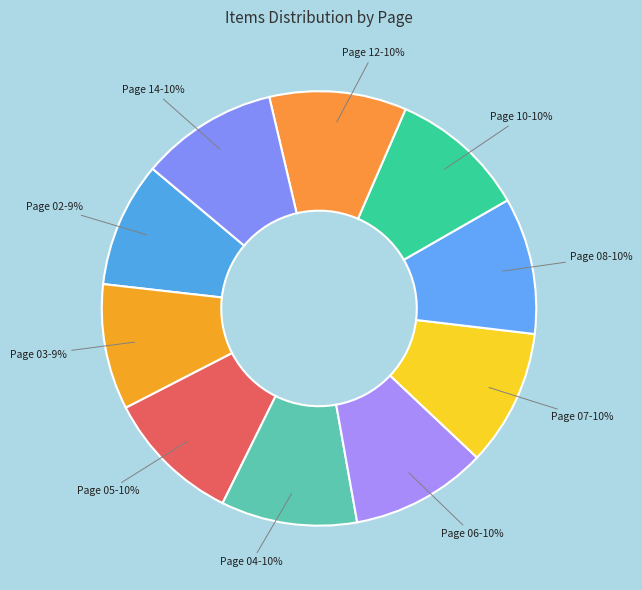

Count the number of slices in the pie.

10